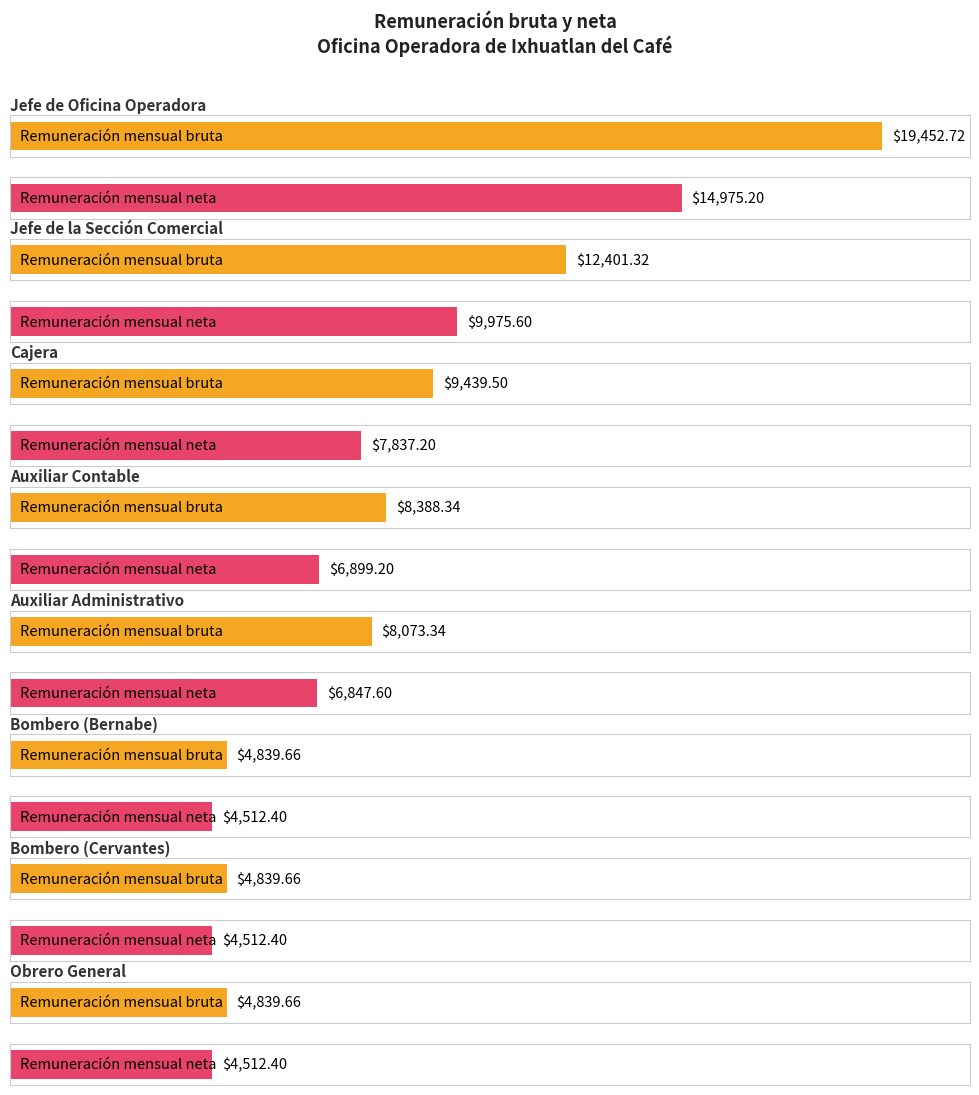

At which label is Remuneración mensual neta closest to 9743?

Jefe de la Sección Comercial